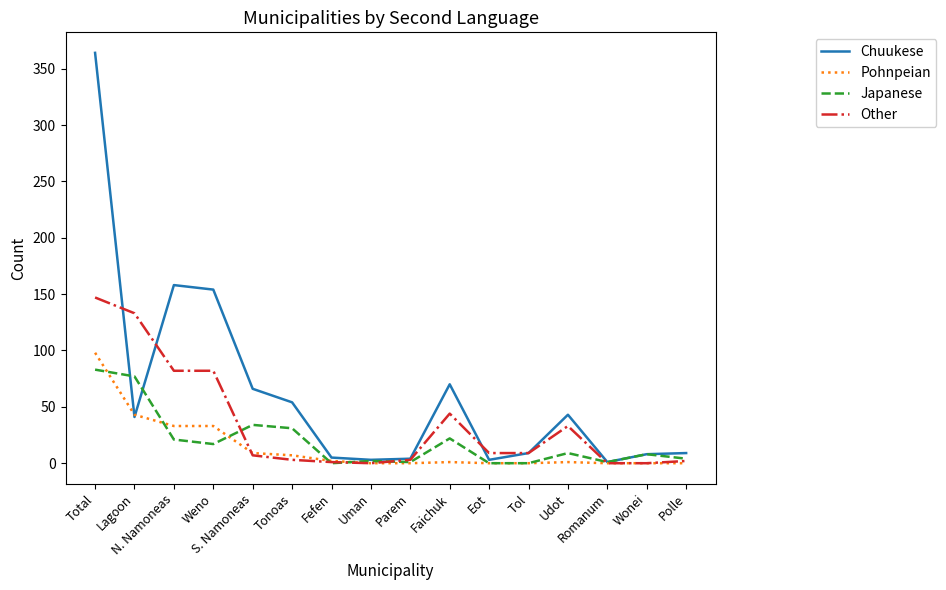

Which series has the largest total across all categories?

Chuukese